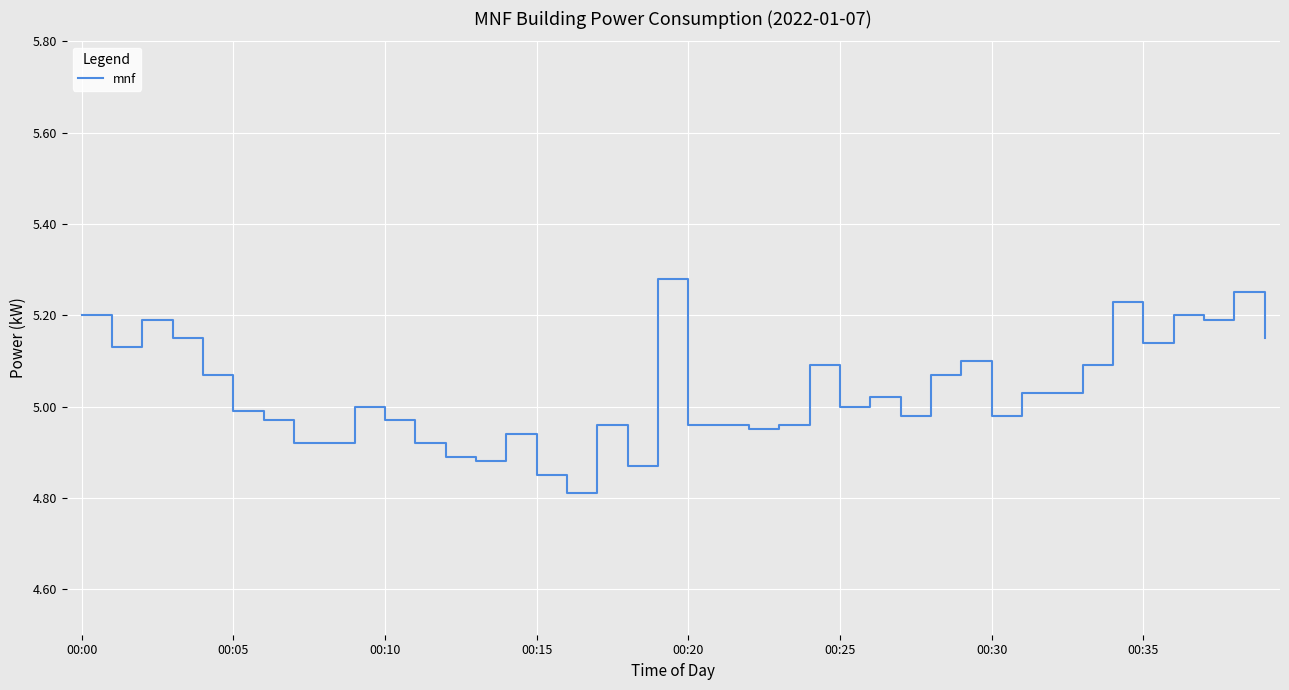

What is the difference between the maximum and minimum values?

0.5